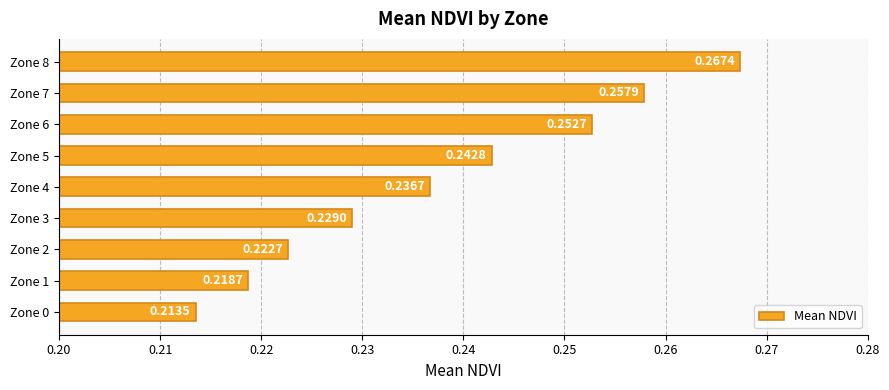

Between Zone 5 and Zone 6, which is larger?

Zone 6